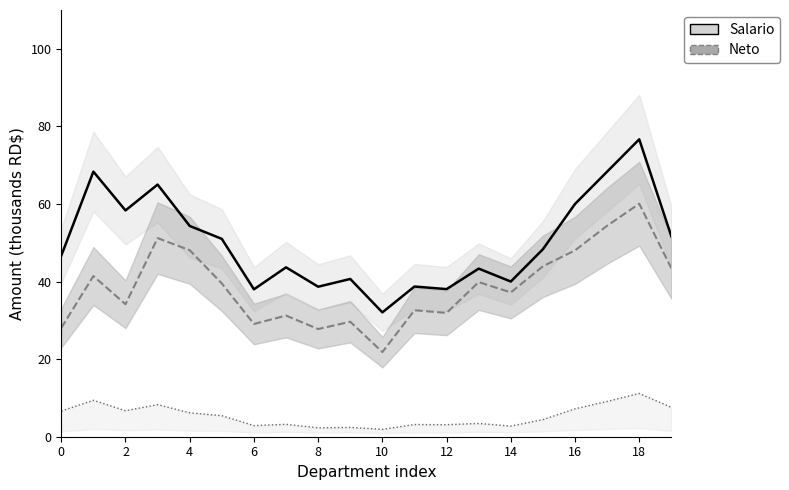

How many lines are shown in the chart?

3